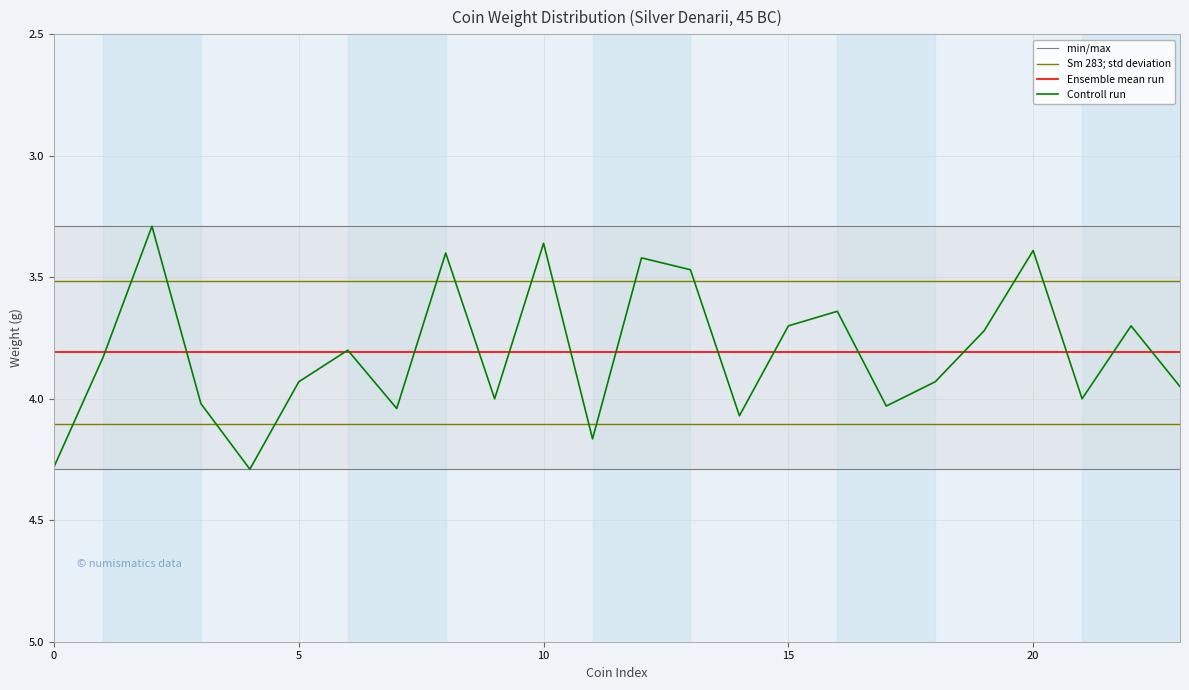

Is this an area chart (filled region under the line)?

No